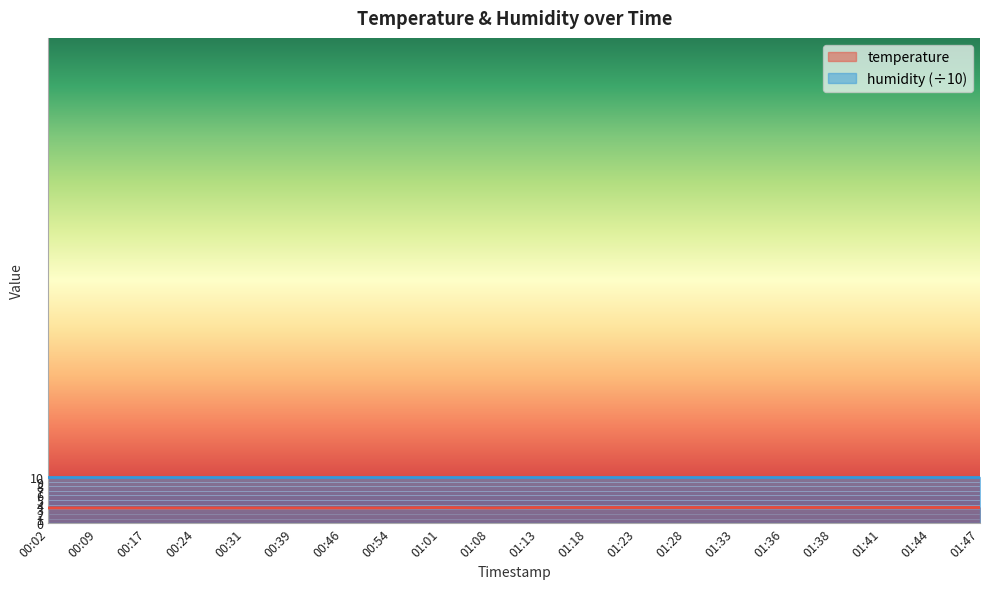

Reading left to right, what are all the values shown in this chart?

00:02=3.3	00:09=3.3	00:17=3.3	00:24=3.3	00:31=3.3	00:39=3.3	00:46=3.3	00:54=3.3	01:01=3.4	01:08=3.3	01:13=3.4	01:18=3.4	01:23=3.4	01:28=3.4	01:33=3.4	01:36=3.4	01:38=3.4	01:41=3.4	01:44=3.4	01:47=3.4